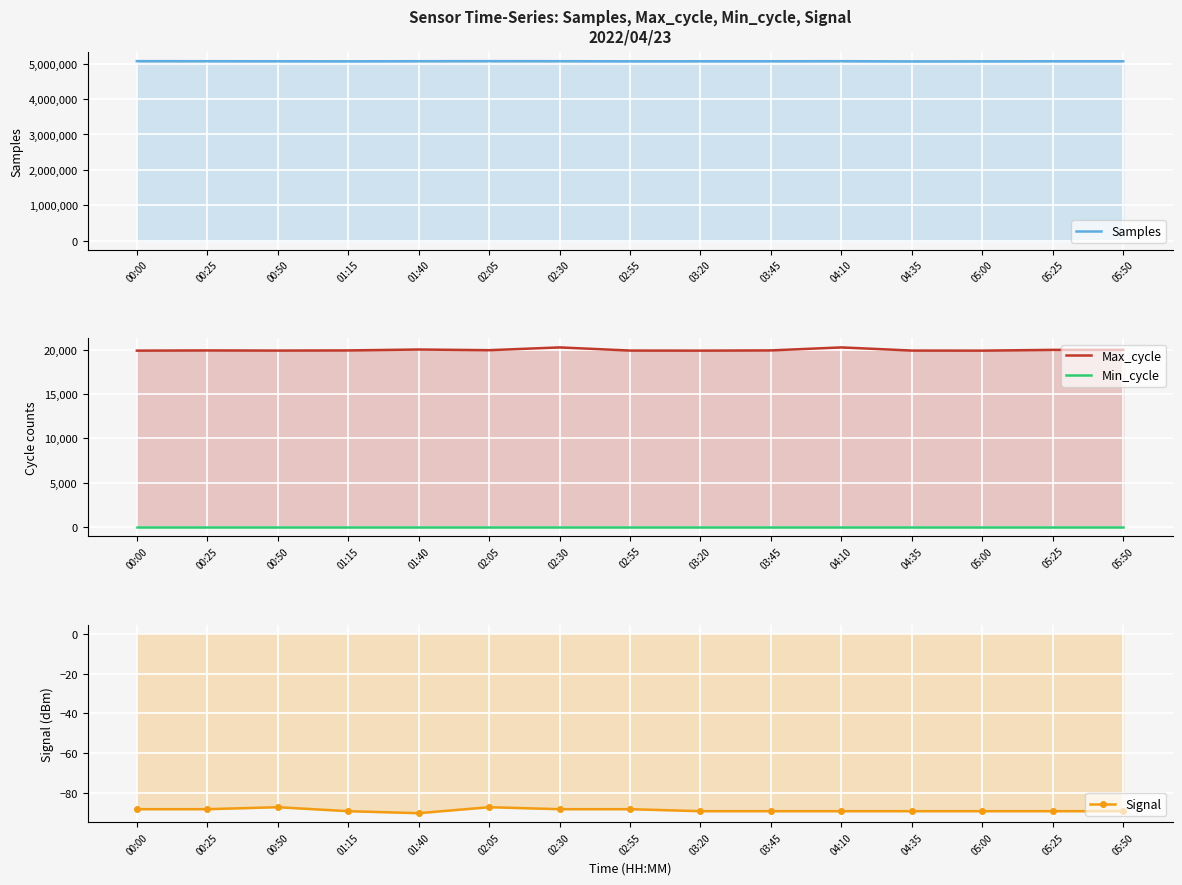

The Samples series shows 1283282 at 00:00. True or false?

False